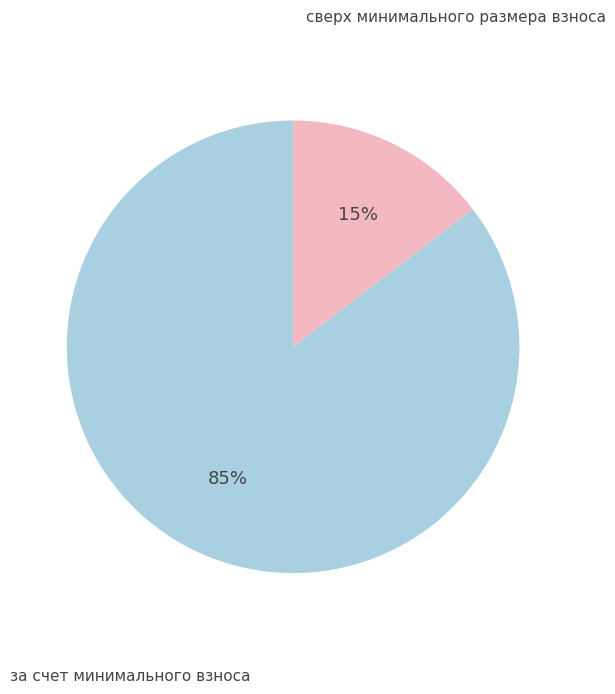

To the nearest percent, what is the average slice percentage?

50%